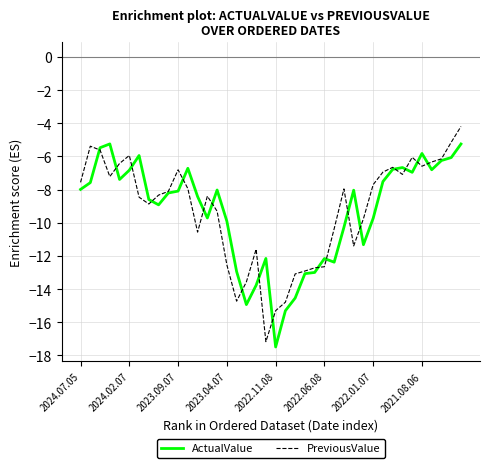

What is the smallest value displayed?

-17.5